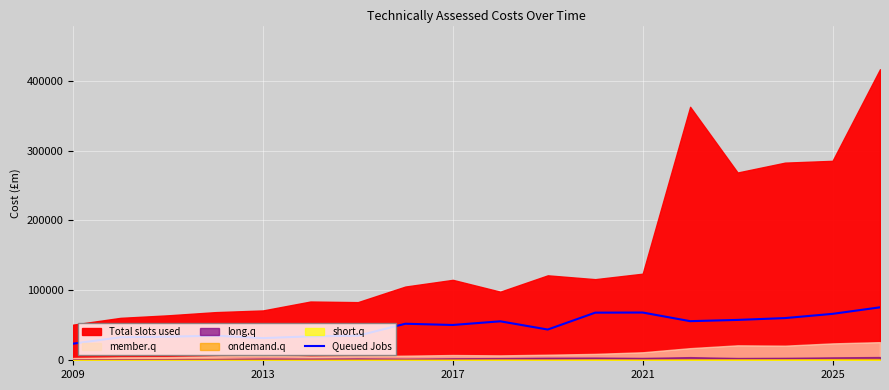

Is it true that the value at 2021 is 48694.7?

False